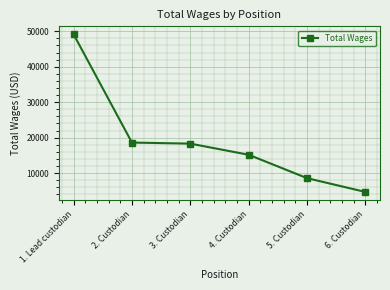

Reading right to left, transcribe all the data shown in this chart.

6. Custodian=4696	5. Custodian=8583	4. Custodian=15180	3. Custodian=18315	2. Custodian=18619	1. Lead custodian=49162